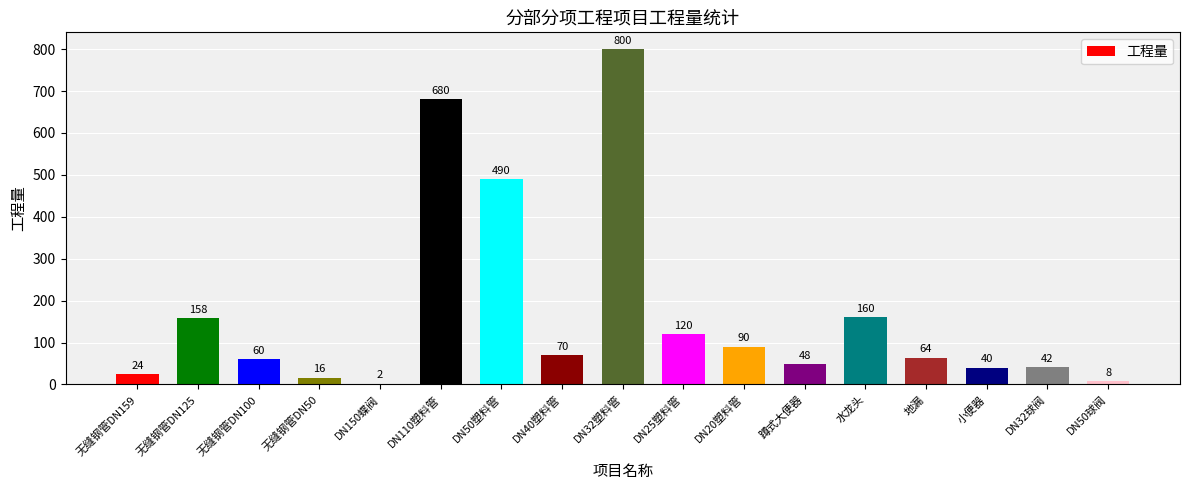

Between 无缝钢管DN125 and DN110塑料管, which is larger?

DN110塑料管